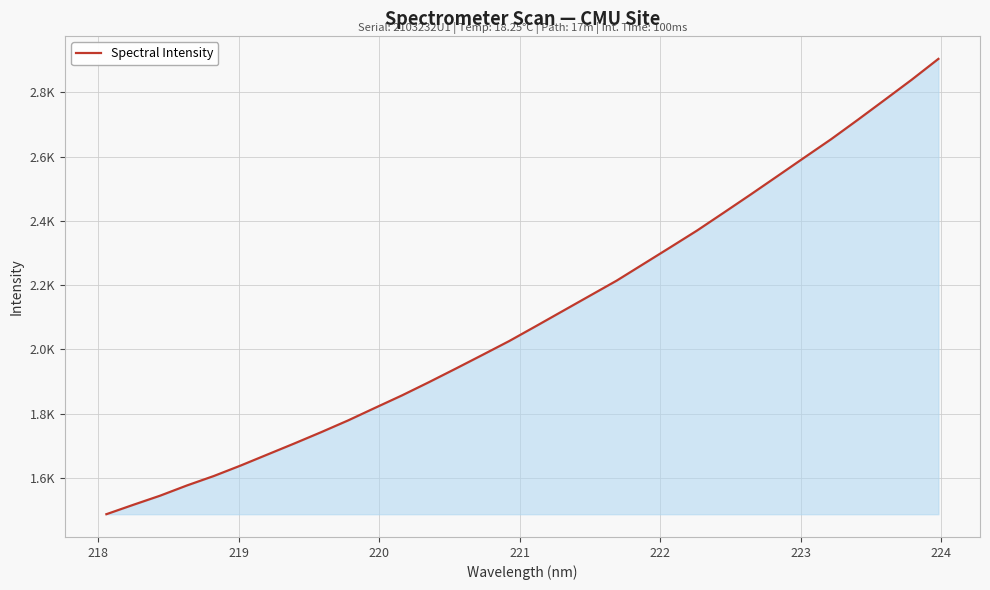

Does the chart display data point markers on the line(s)?

No